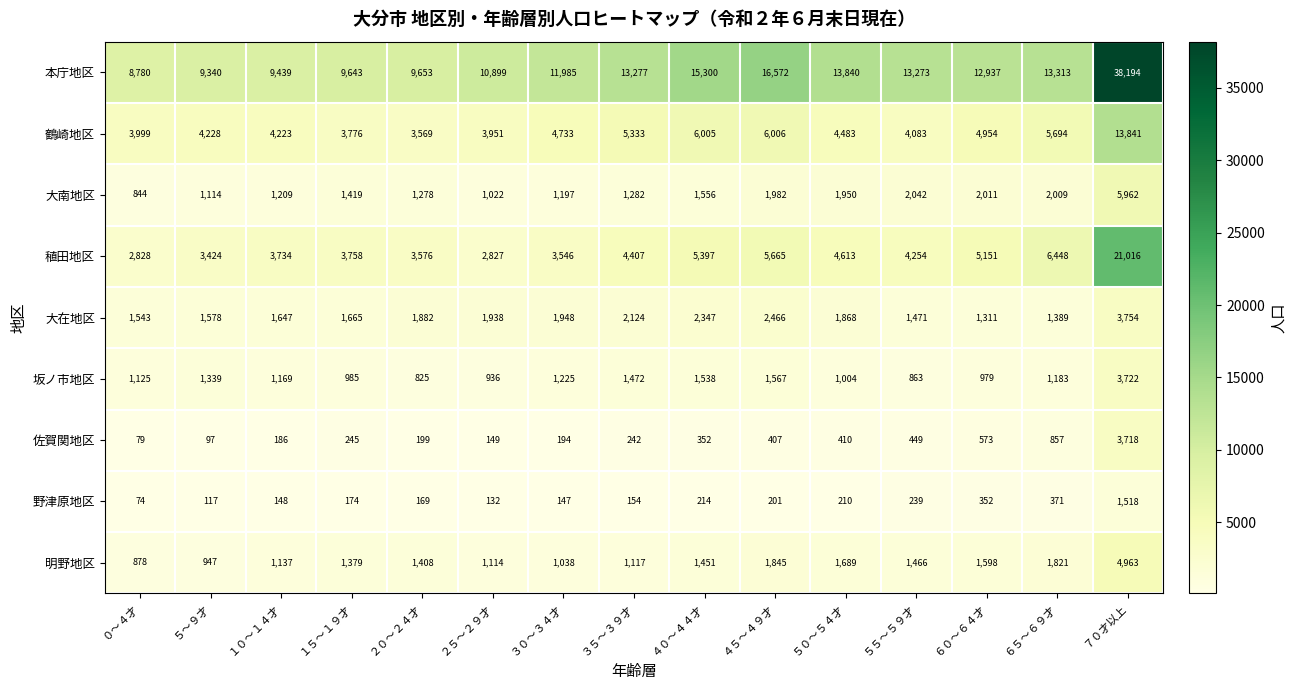

What is the sum of all 鶴崎地区 values?

78878